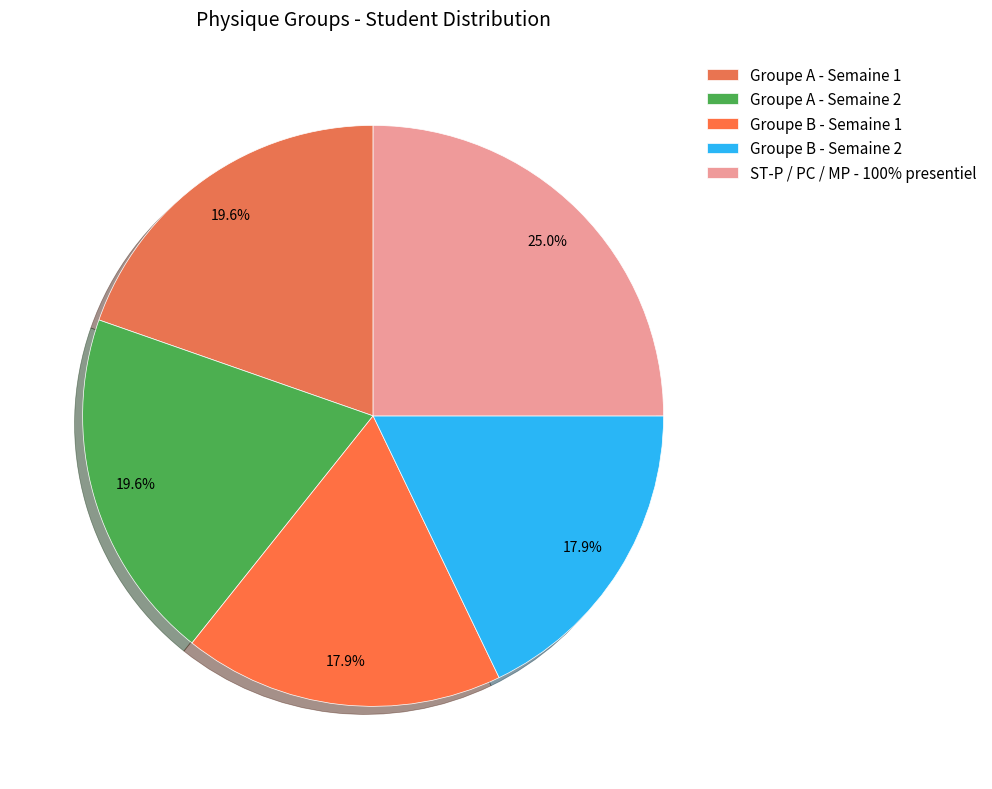

Is there a majority slice in this chart?

No